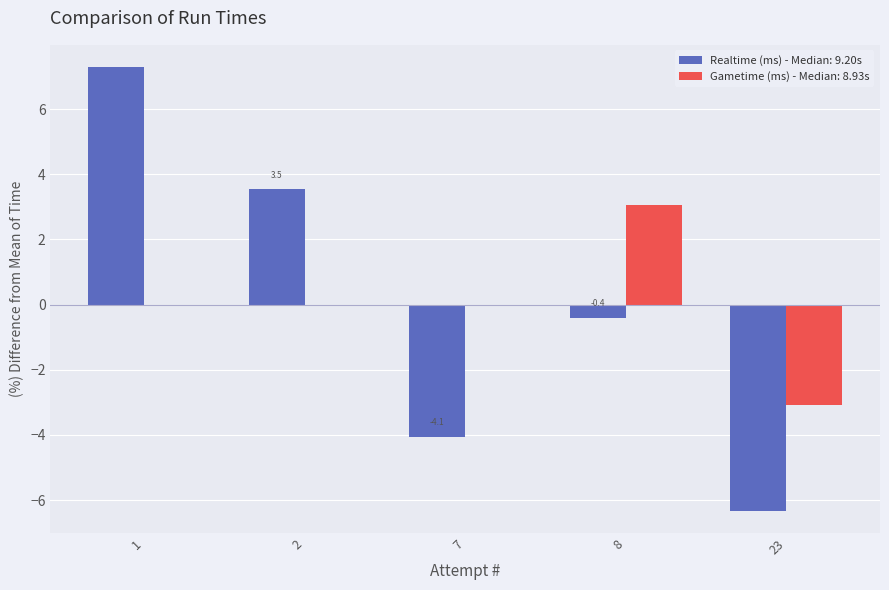

What is the highest value of the Realtime (ms) - Median: 9.20s series?

7.3